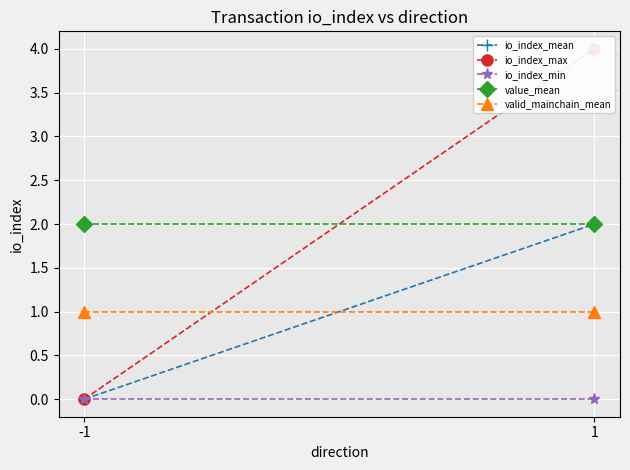

Which series has the widest spread of values?

io_index_max